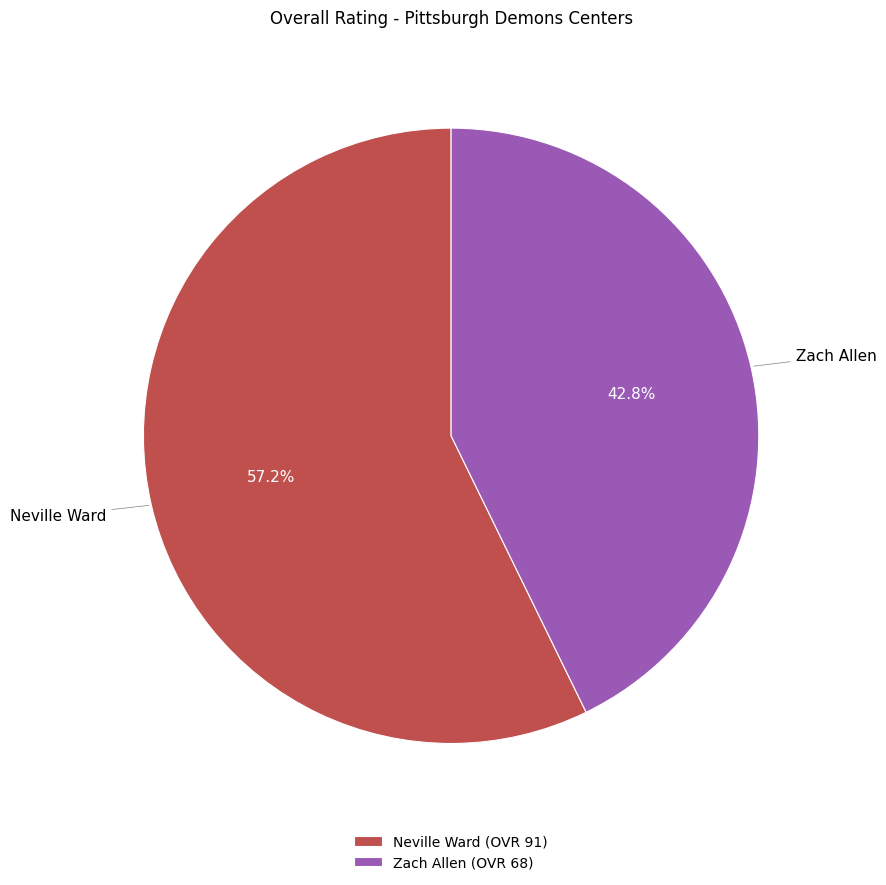

To the nearest percent, what is the combined percentage of Neville Ward and Zach Allen?

100%